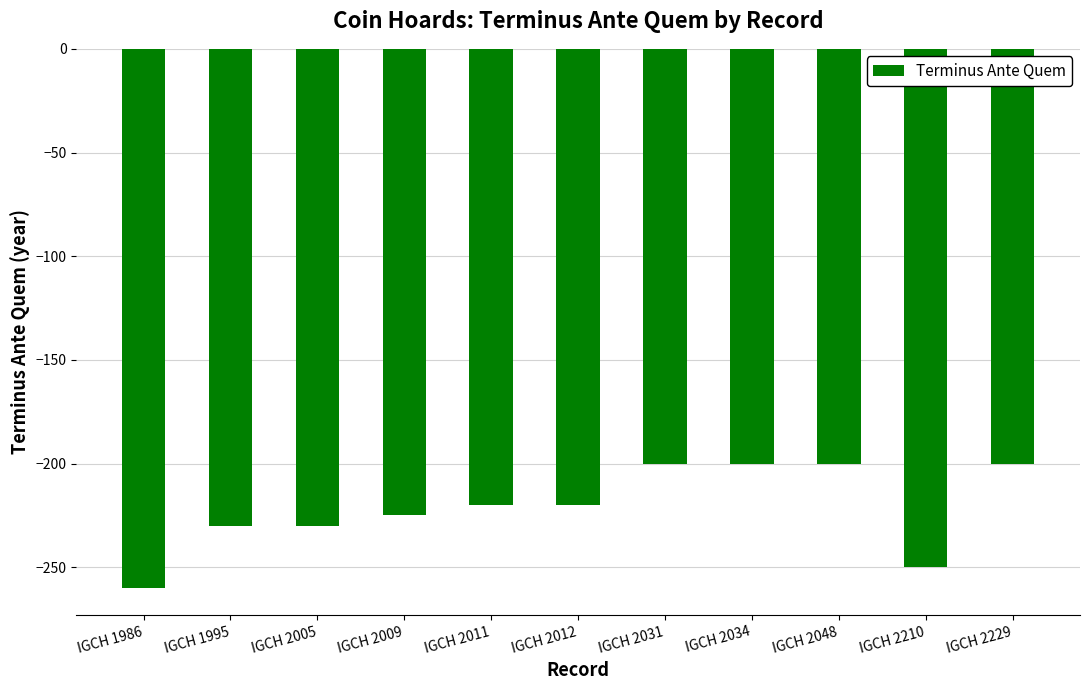

Which has a higher value, IGCH 2031 or IGCH 2012?

IGCH 2031